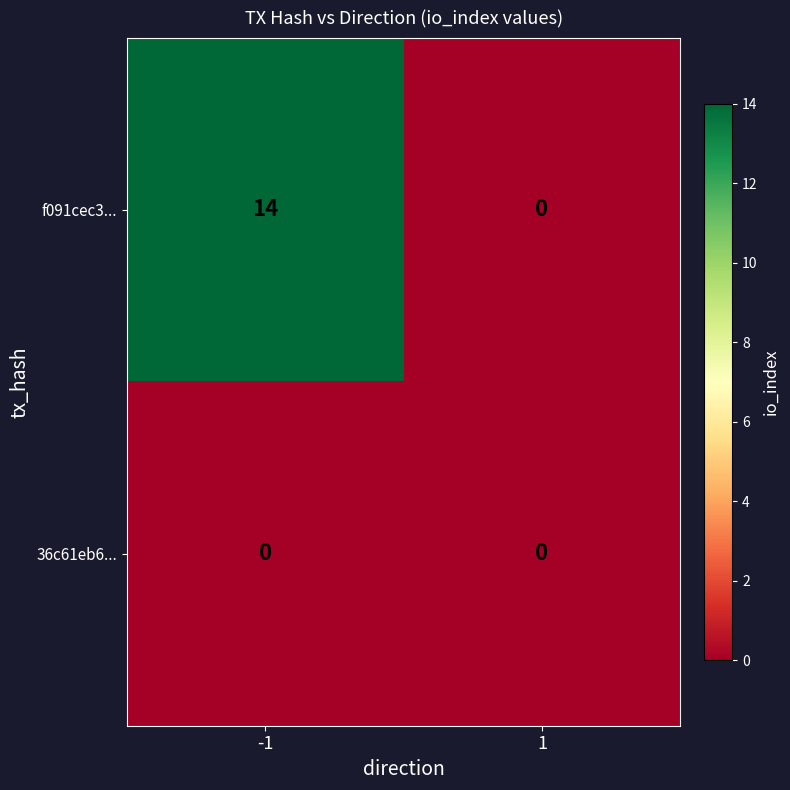

What is the maximum value shown in the chart?

14